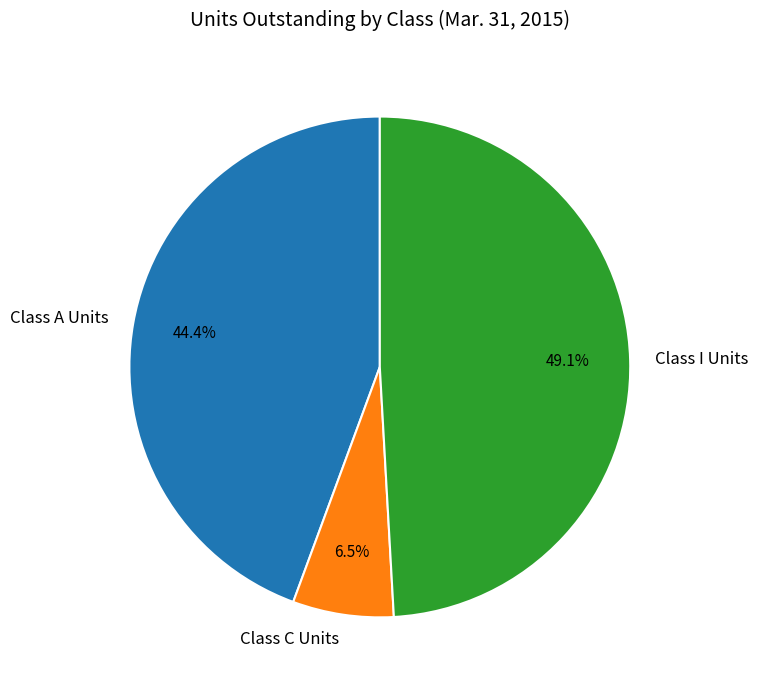

Combined, do Class I Units and Class C Units account for over 50%?

Yes